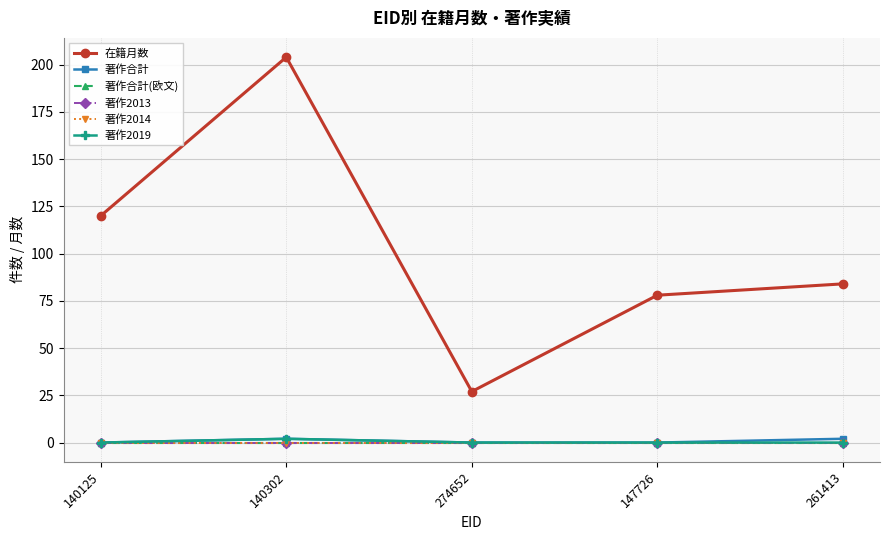

What is the highest value of the 在籍月数 series?

204